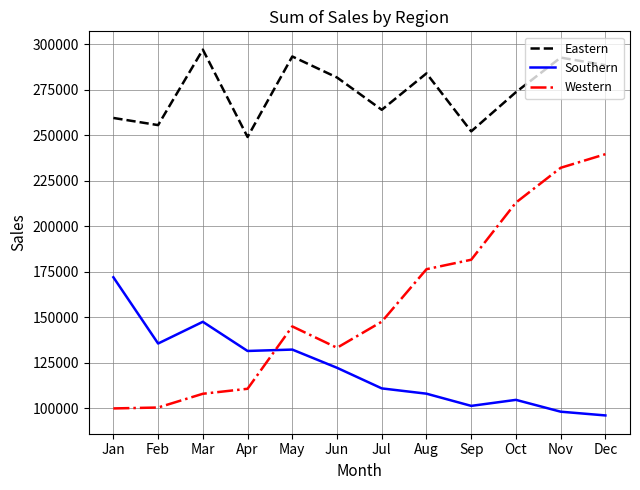

The Western series shows 23341 at Jan. True or false?

False